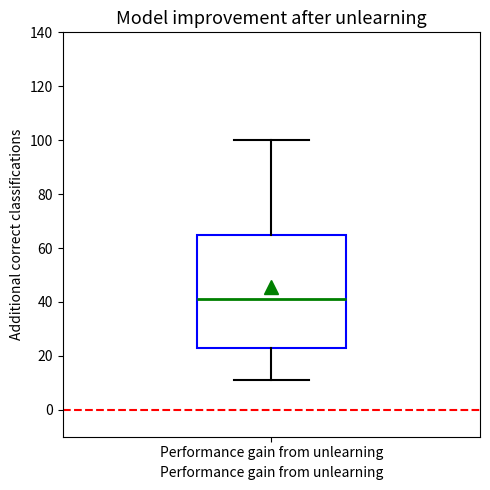

Where is the upper edge of the box for Performance gain from unlearning on the y-axis? The values are not printed on the chart, so give them approximately, as read against the axis.

66